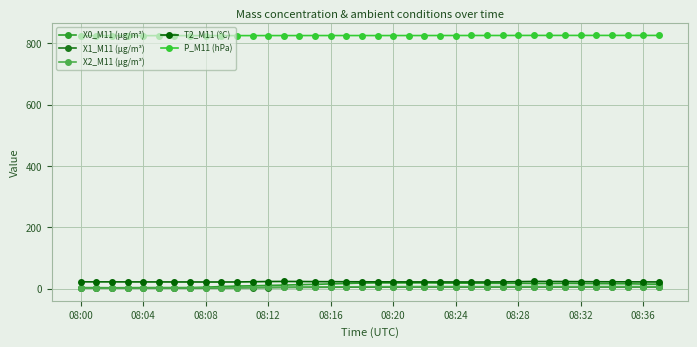

True or false: P_M11 (hPa) and X1_M11 (μg/m³) intersect in this chart.

False